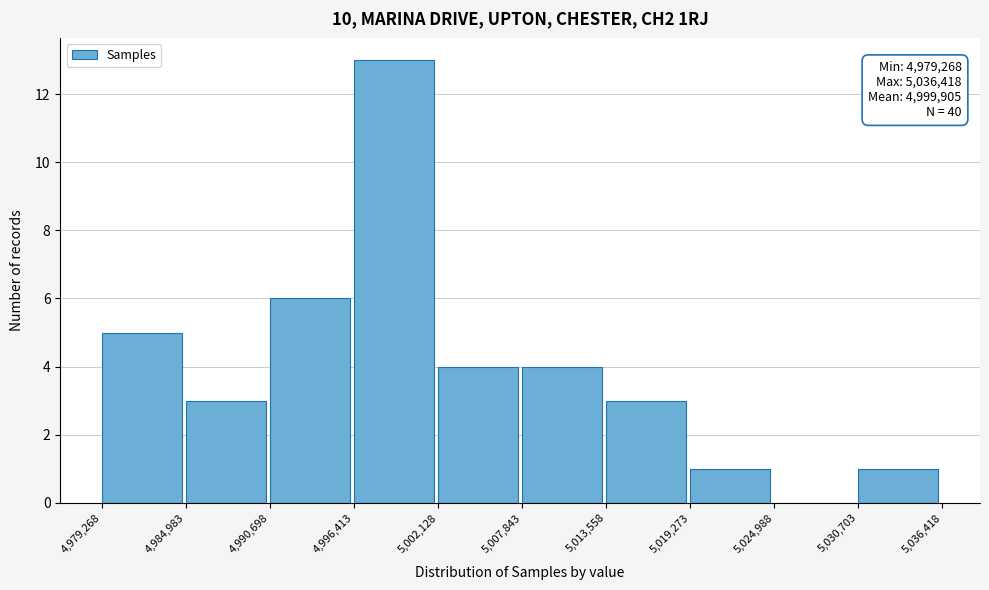

Over which range of the x-axis is the bar tallest?

4,996,413 to 5,002,128